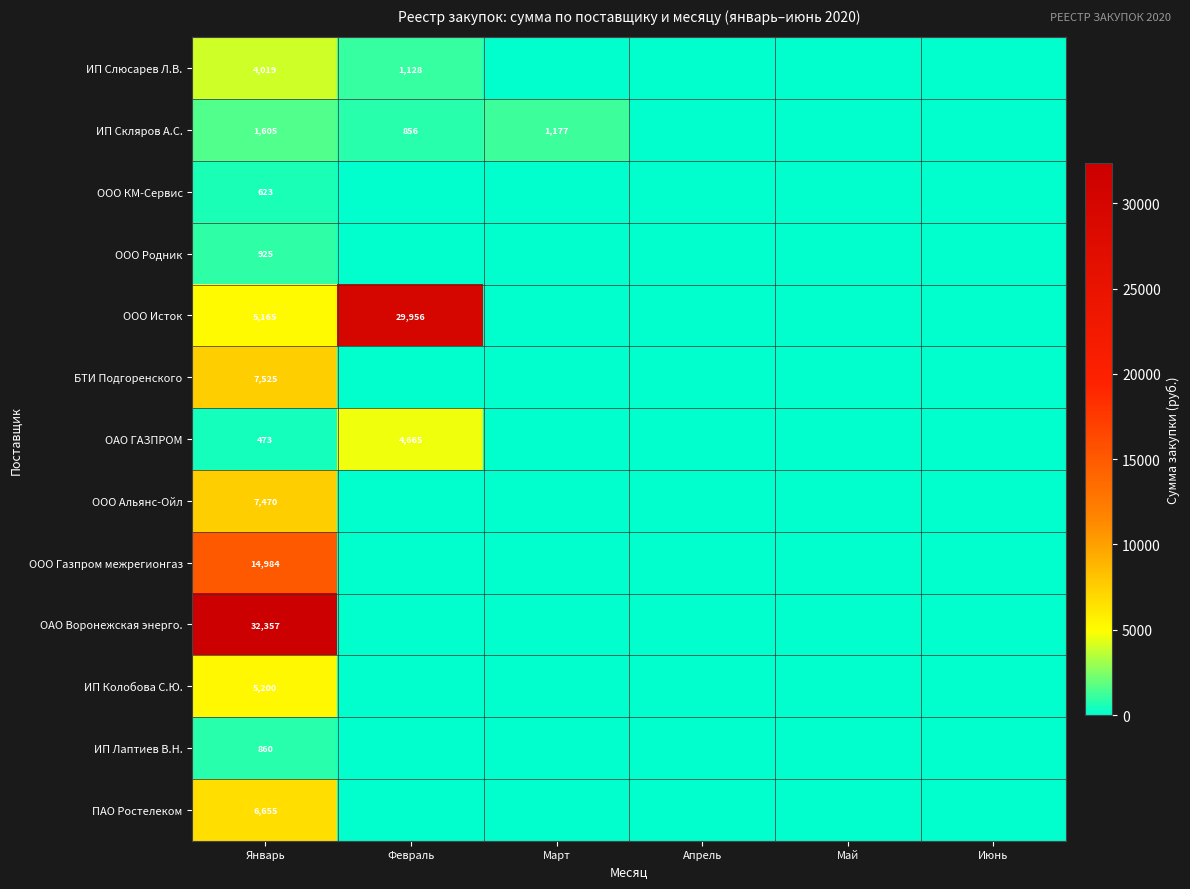

Rank the series at Январь from lowest to highest value.

ОАО ГАЗПРОМ, ООО КМ-Сервис, ИП Лаптиев В.Н., ООО Родник, ИП Скляров А.С., ИП Слюсарев Л.В., ООО Исток, ИП Колобова С.Ю., ПАО Ростелеком, ООО Альянс-Ойл, БТИ Подгоренского, ООО Газпром межрегионгаз, ОАО Воронежская энерго.